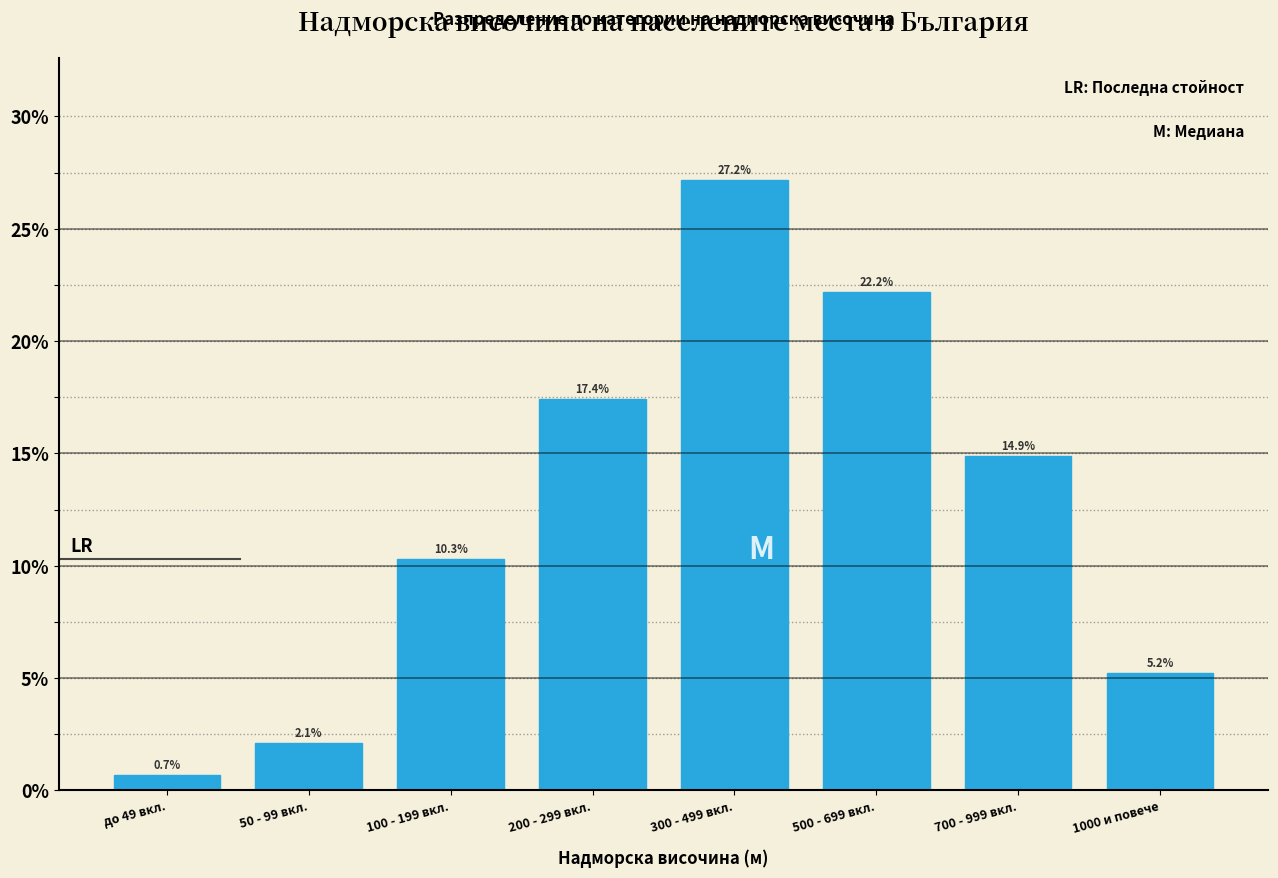

Reading right to left, what are all the values shown in this chart?

5.2	14.9	22.2	27.2	17.4	10.3	2.1	0.7